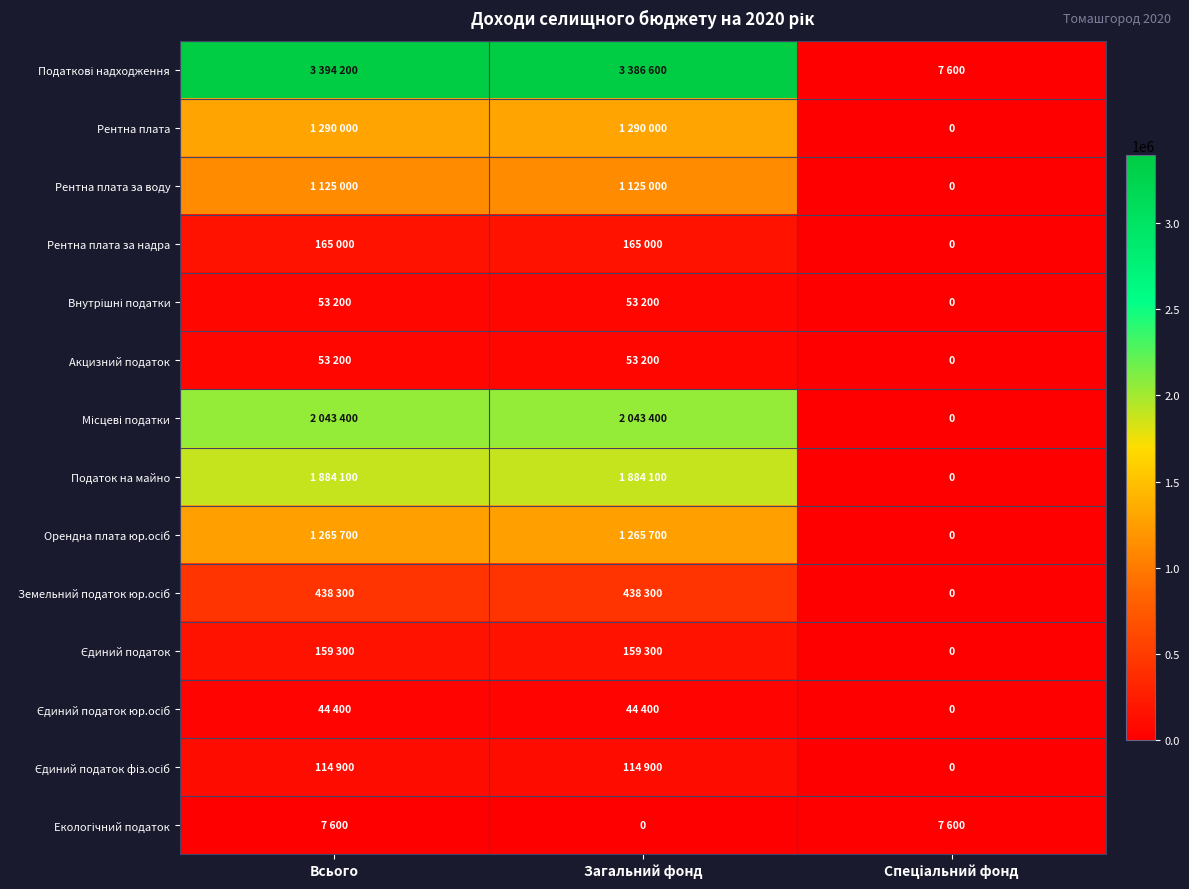

List the series in order of their peak value, lowest first.

Екологічний податок, Єдиний податок юр.осіб, Внутрішні податки, Акцизний податок, Єдиний податок фіз.осіб, Єдиний податок, Рентна плата за надра, Земельний податок юр.осіб, Рентна плата за воду, Орендна плата юр.осіб, Рентна плата, Податок на майно, Місцеві податки, Податкові надходження